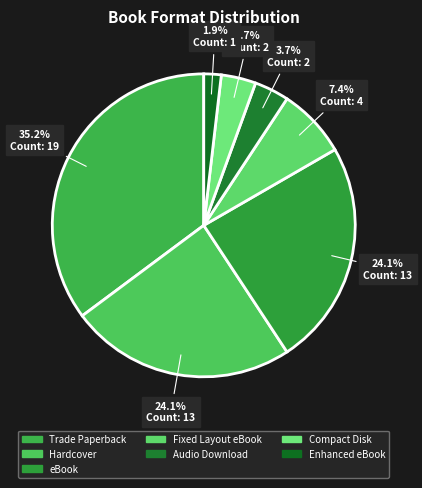

Is it true that Fixed Layout eBook is 1% of the pie?

False